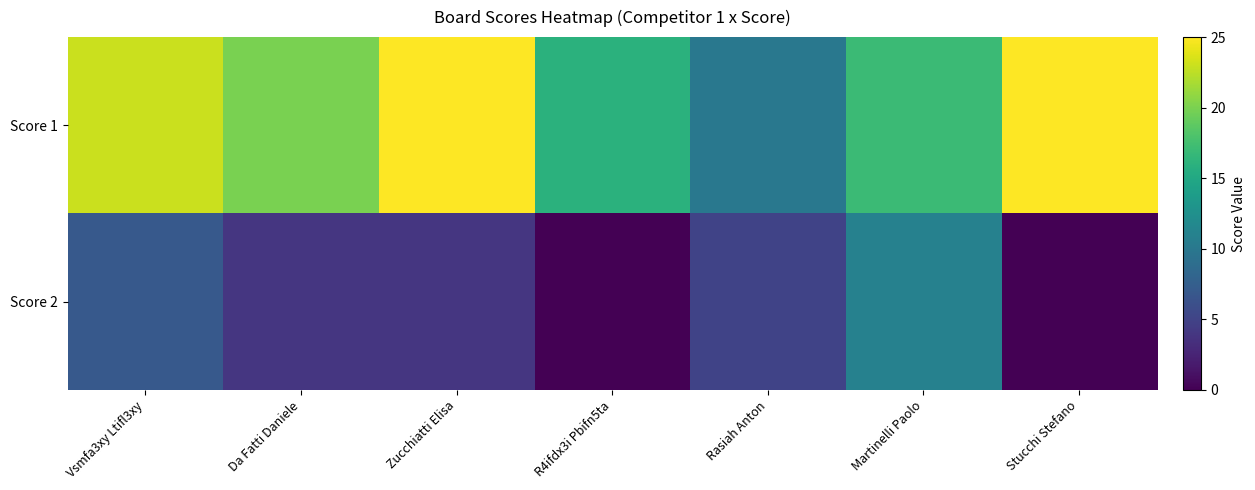

At how many categories does at least one series exceed 15?

6